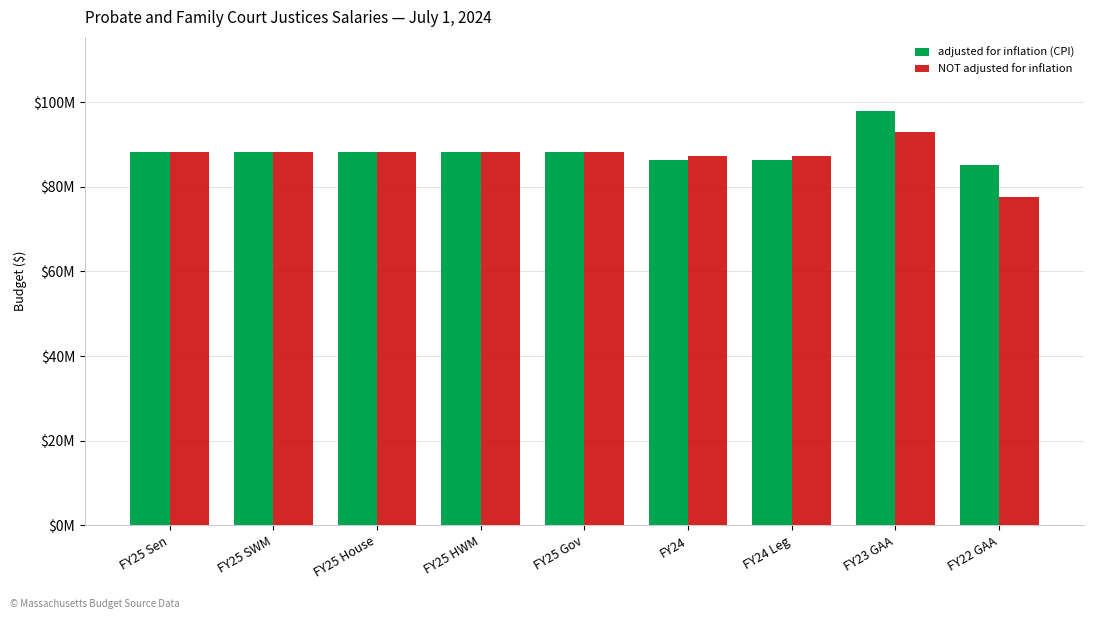

The adjusted for inflation (CPI) series shows 86384767 at FY24. True or false?

True